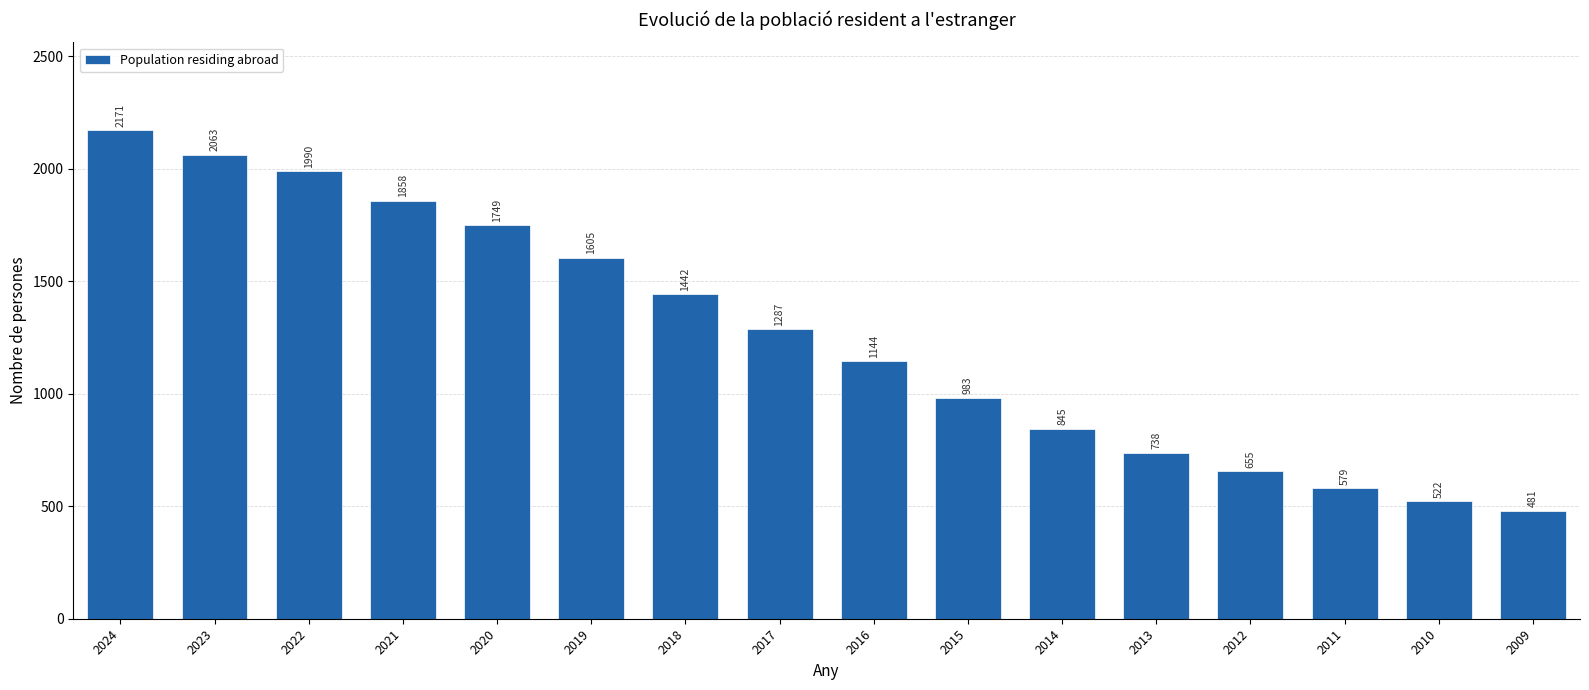

Which has a higher value, 2017 or 2019?

2019